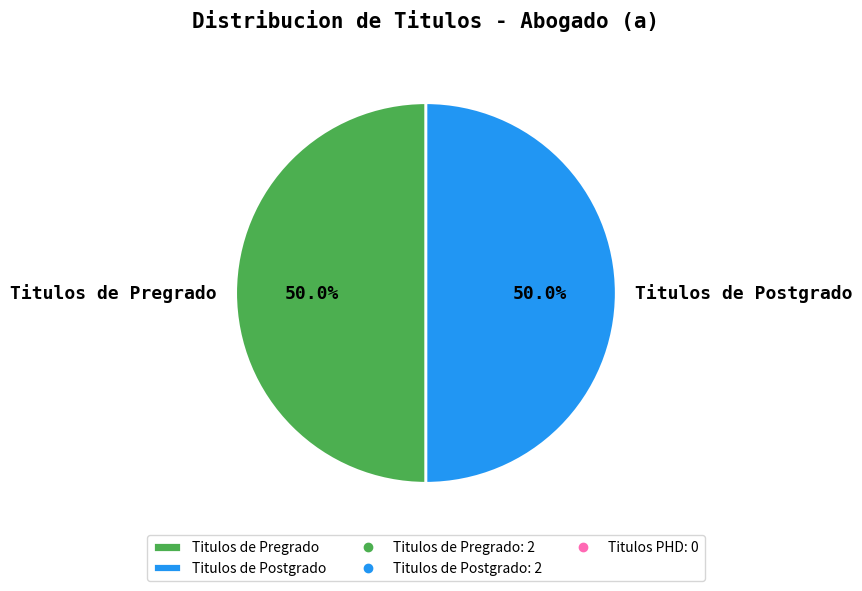

Combined, what portion of the pie is Titulos de Postgrado and Titulos de Pregrado?

100.0%